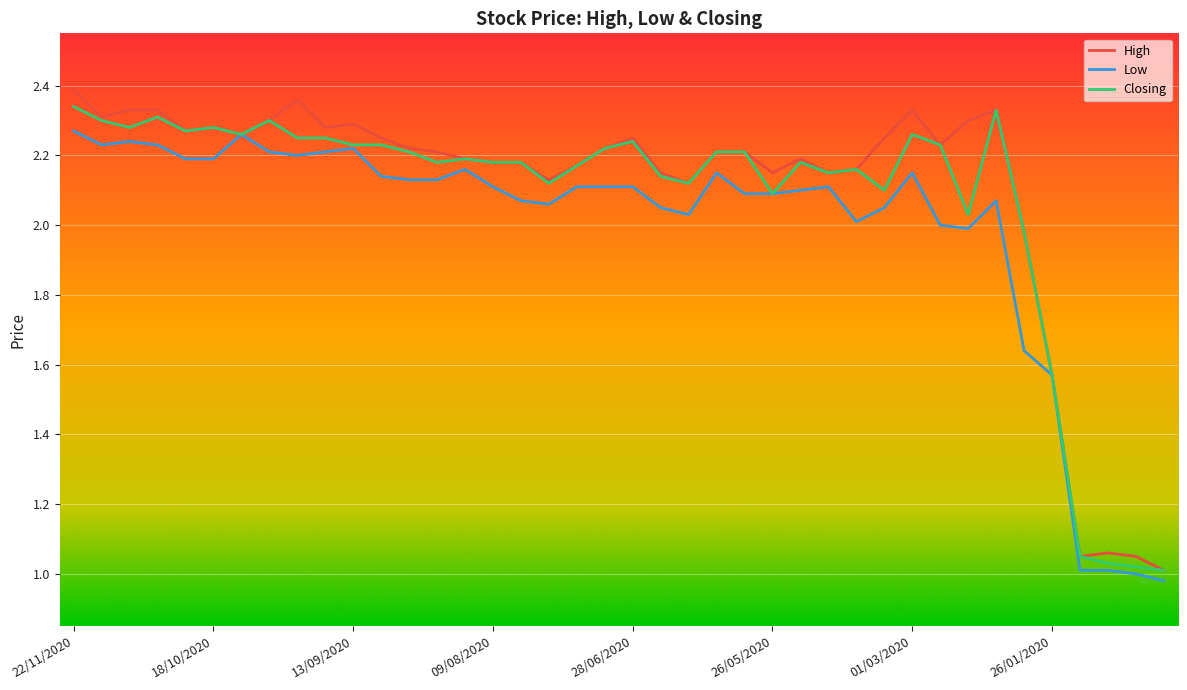

At which category is the sum across all series the highest?

22/11/2020